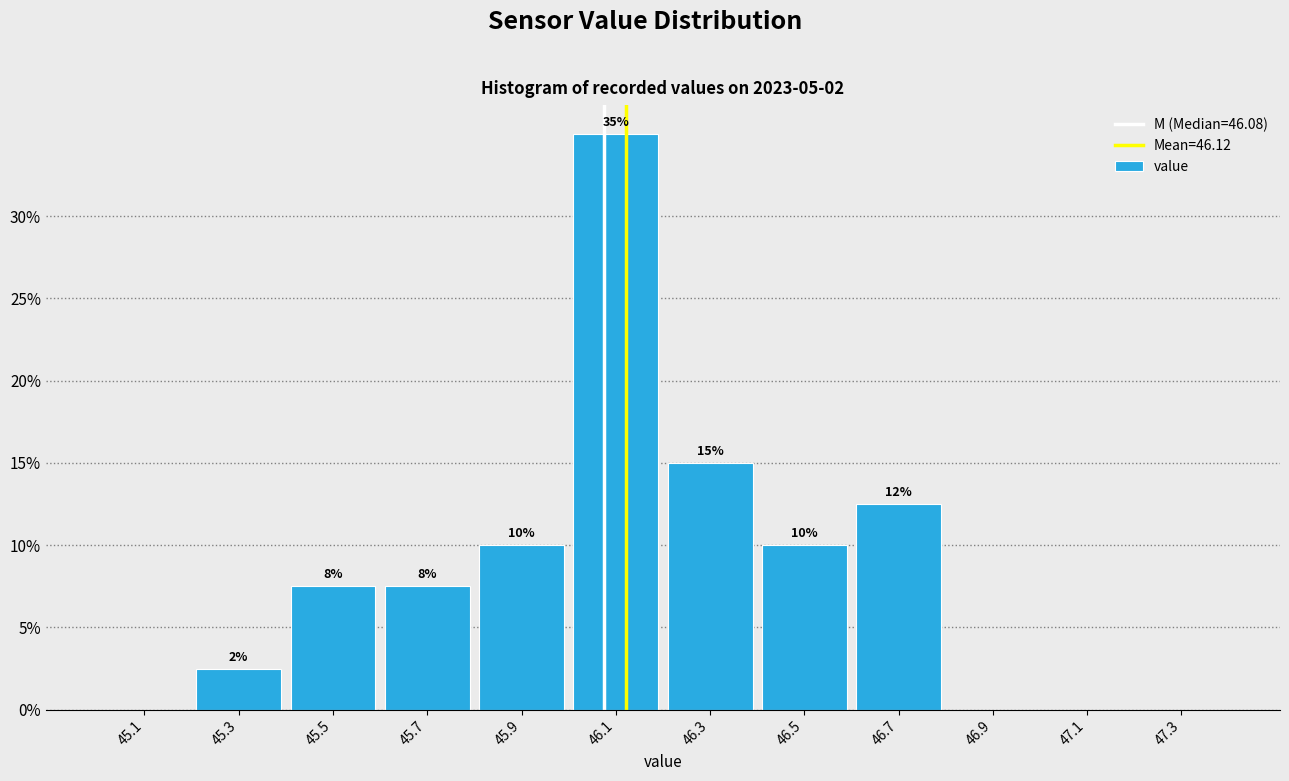

Over which range of the x-axis is the bar tallest?

46.0 to 46.2